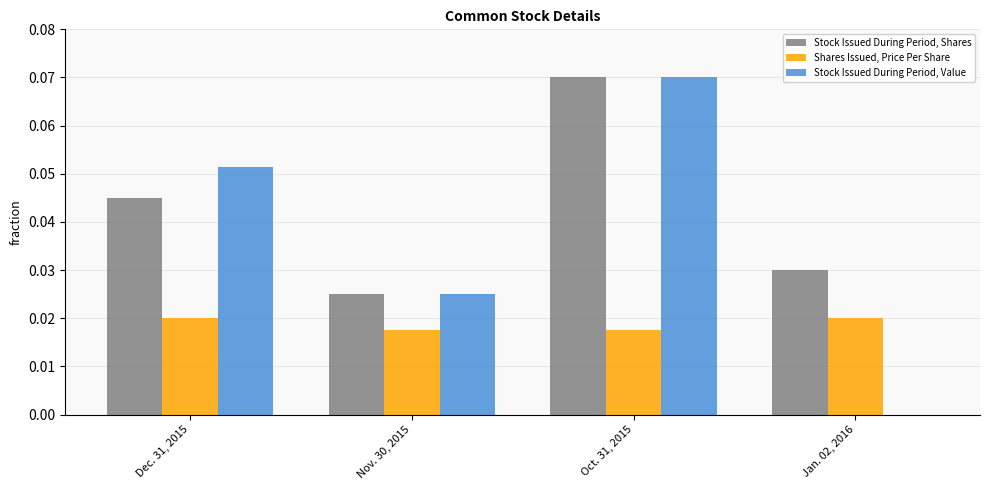

Where is Stock Issued During Period, Shares nearest to the value 0?

Nov. 30, 2015